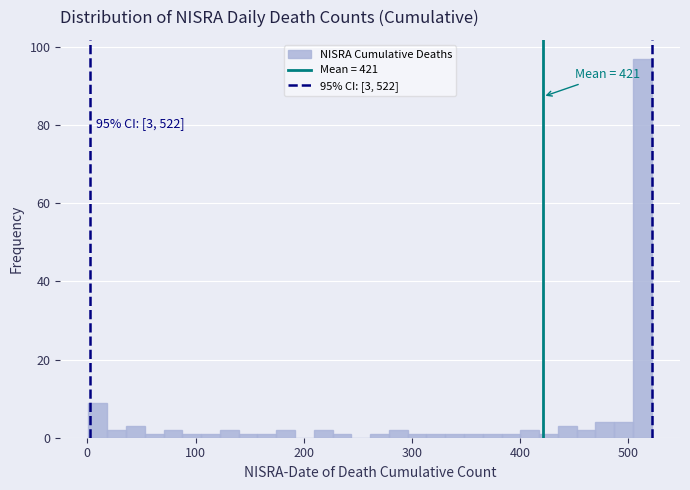

Read against the x-axis, roughly where is the centre of the tallest bar?

510